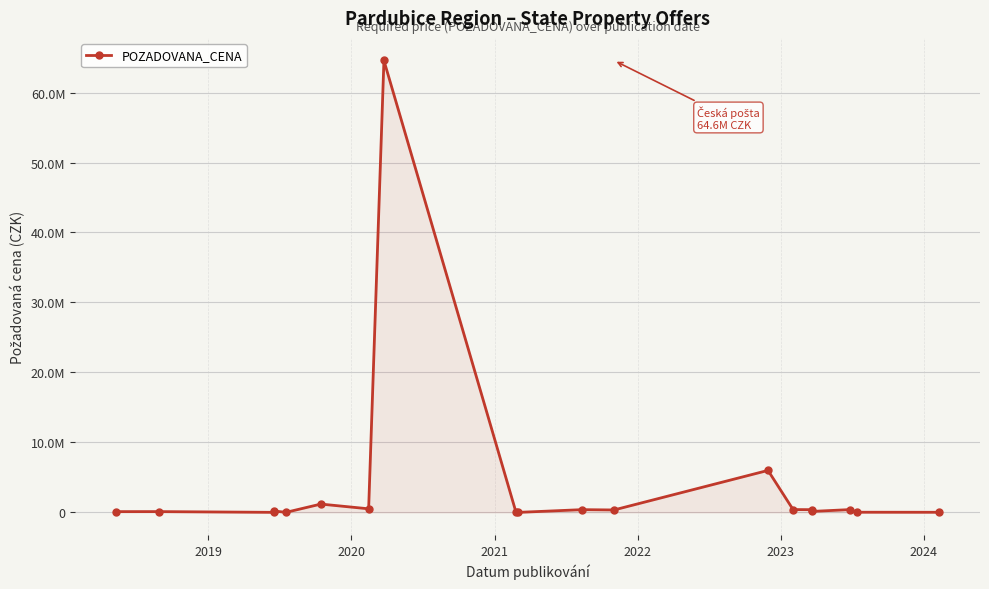

Does the chart display data point markers on the line(s)?

Yes